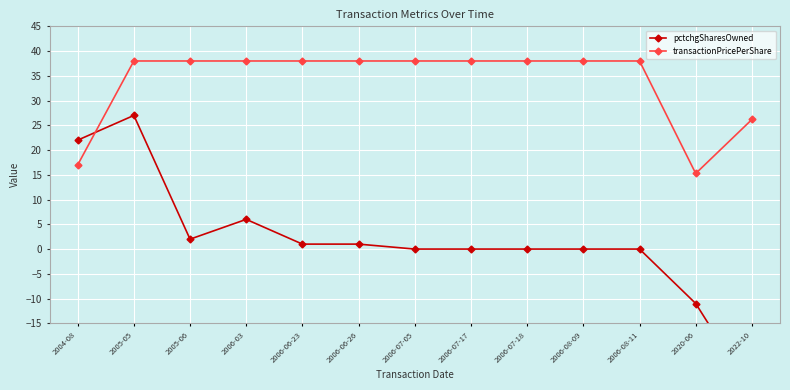

Reading left to right, transcribe all the data shown in this chart.

pctchgSharesOwned: 2004-08=22.0	2005-05=27.0	2005-06=2.0	2006-03=6.0	2006-06-23=1.0	2006-06-26=1.0	2006-07-05=0.0	2006-07-17=0.0	2006-07-18=0.0	2006-08-09=0.0	2006-08-11=0.0	2020-06=-11.0	2022-10=-29.0
transactionPricePerShare: 2004-08=17.0	2005-05=38.0	2005-06=38.0	2006-03=38.0	2006-06-23=38.0	2006-06-26=38.0	2006-07-05=38.0	2006-07-17=38.0	2006-07-18=38.0	2006-08-09=38.0	2006-08-11=38.0	2020-06=15.3	2022-10=26.2